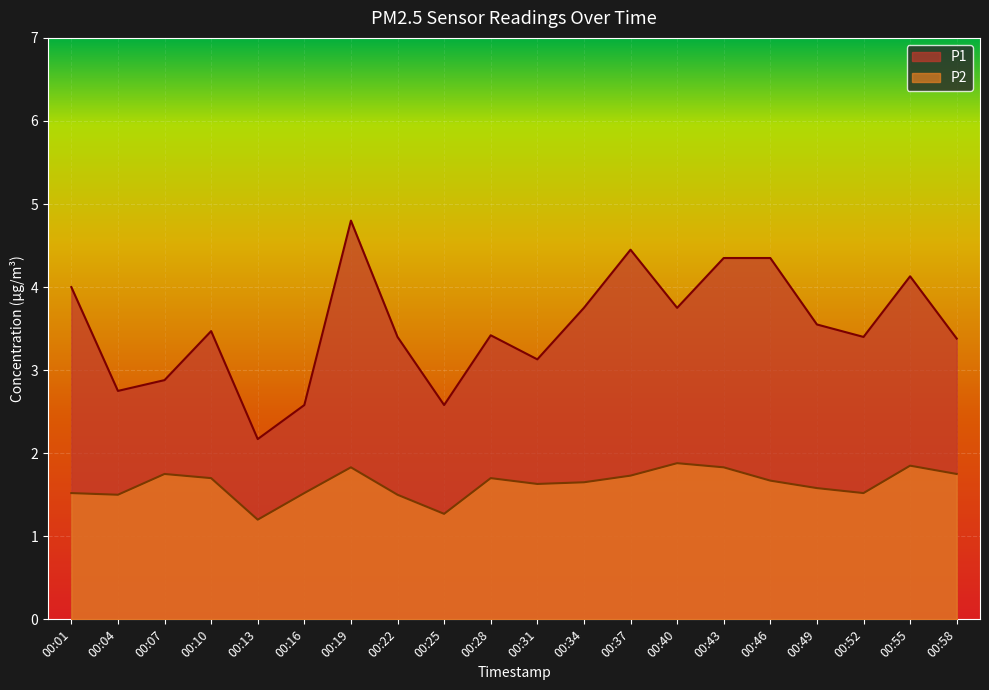

How many P2 values are between 1 and 2?

20